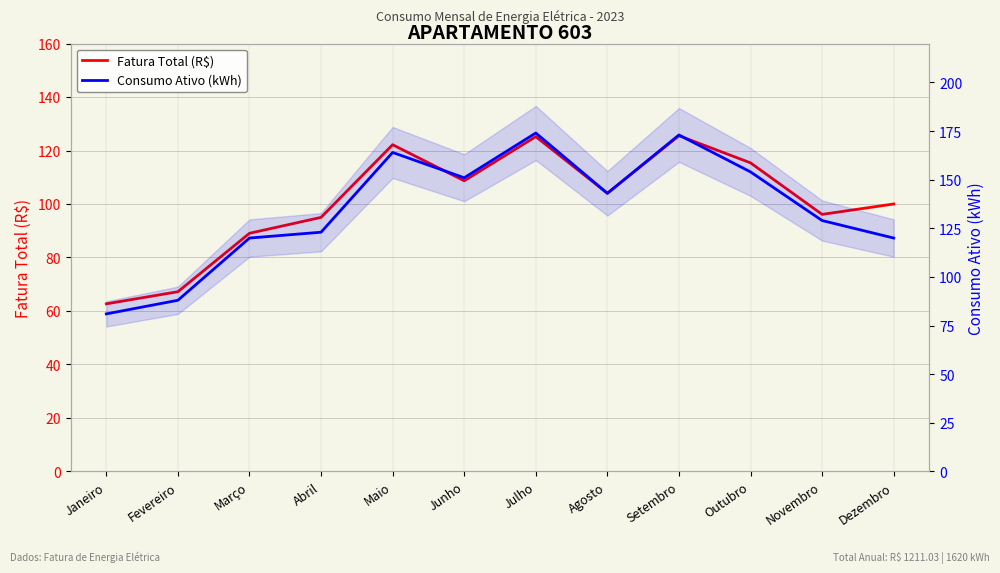

What is the label of the 11th point from the right?

Fevereiro